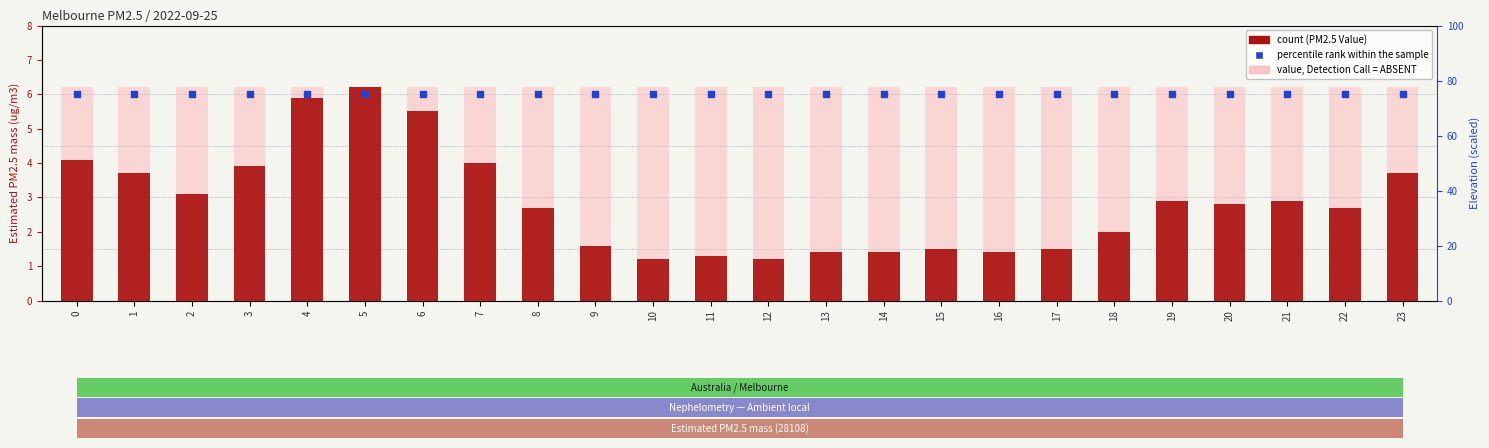

Which series reaches the maximum Y coordinate?

percentile rank within the sample